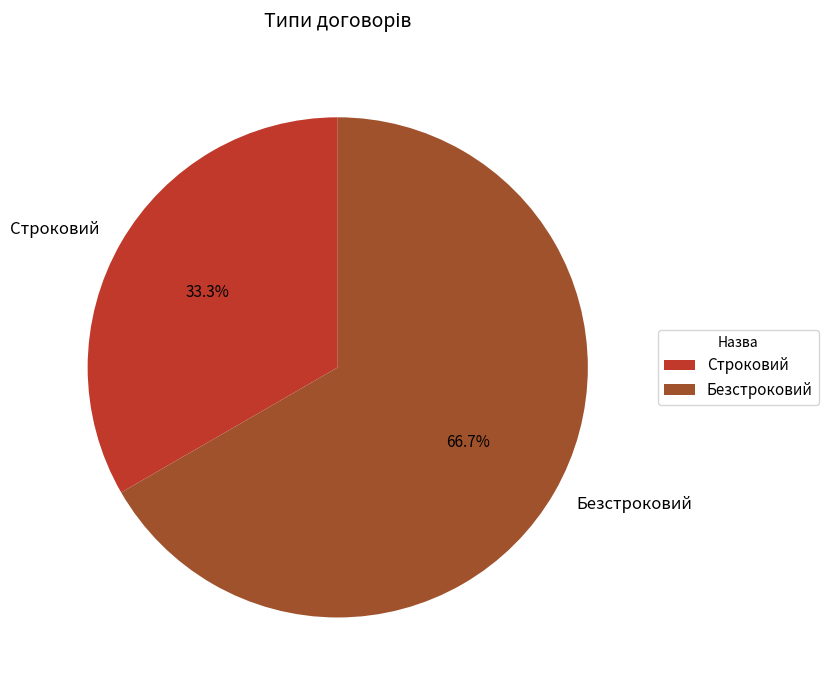

Count the number of slices in the pie.

2